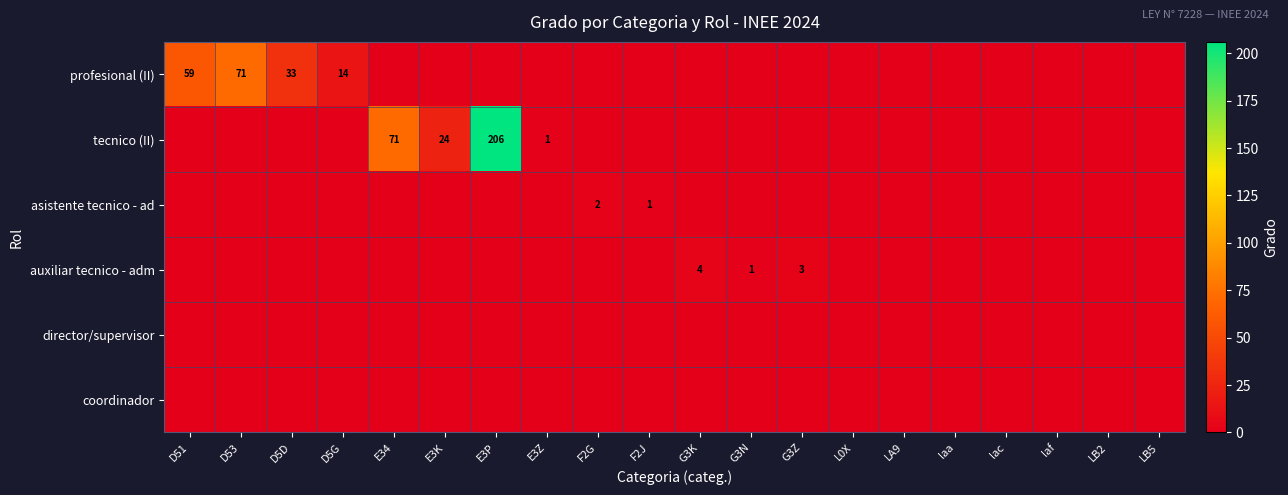

Is it true that coordinador equals 0 at E3K?

True